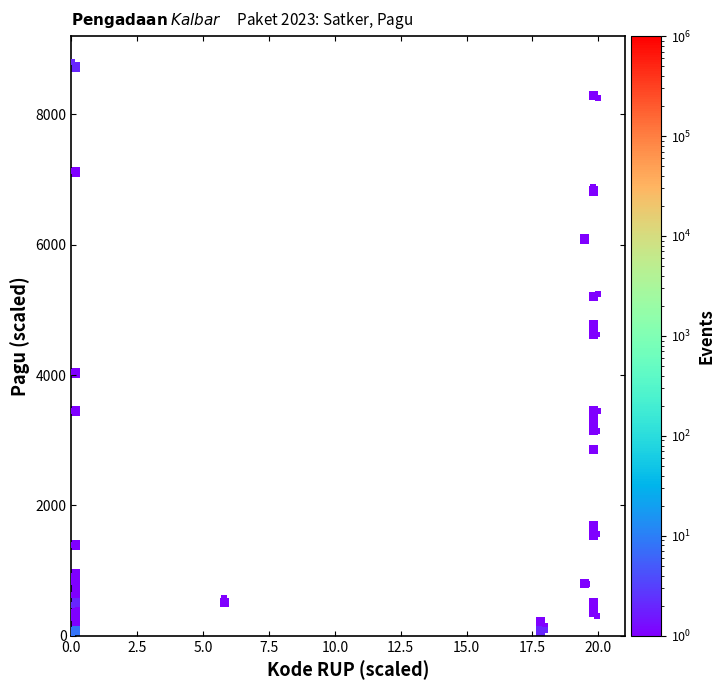

What Y value in the scatter plot is closest to 4400?

4621.8